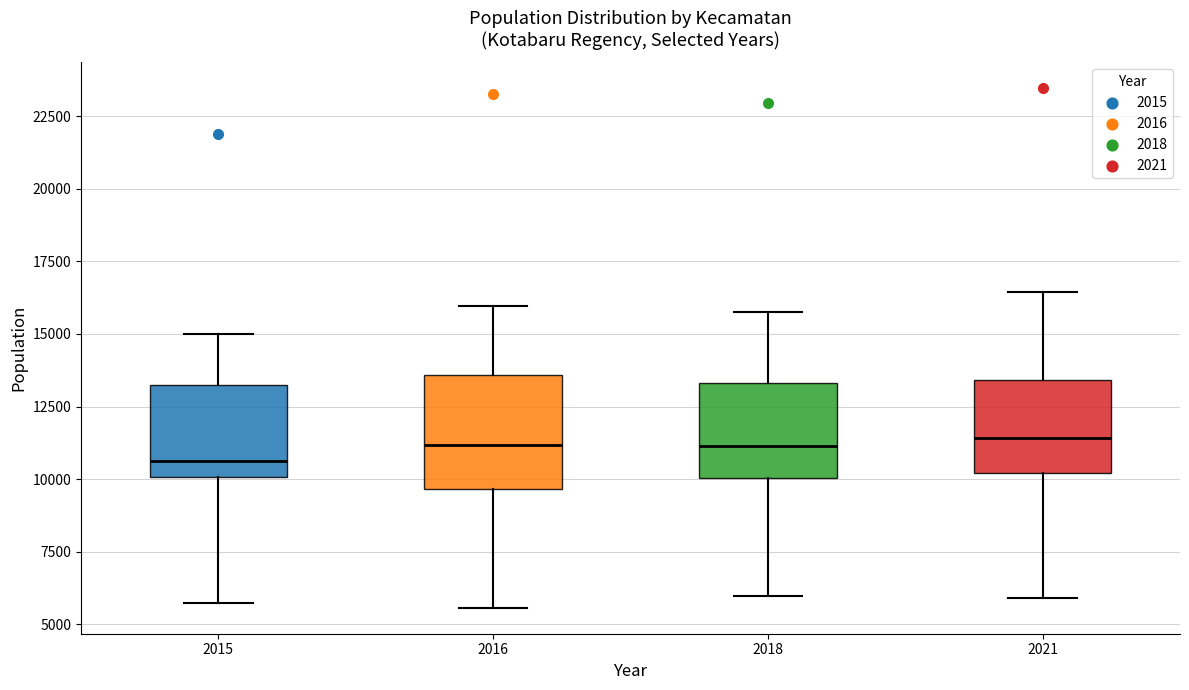

Where does the upper whisker of the box at x = 2016 end on the y-axis? The values are not printed on the chart, so give them approximately, as read against the axis.

16000